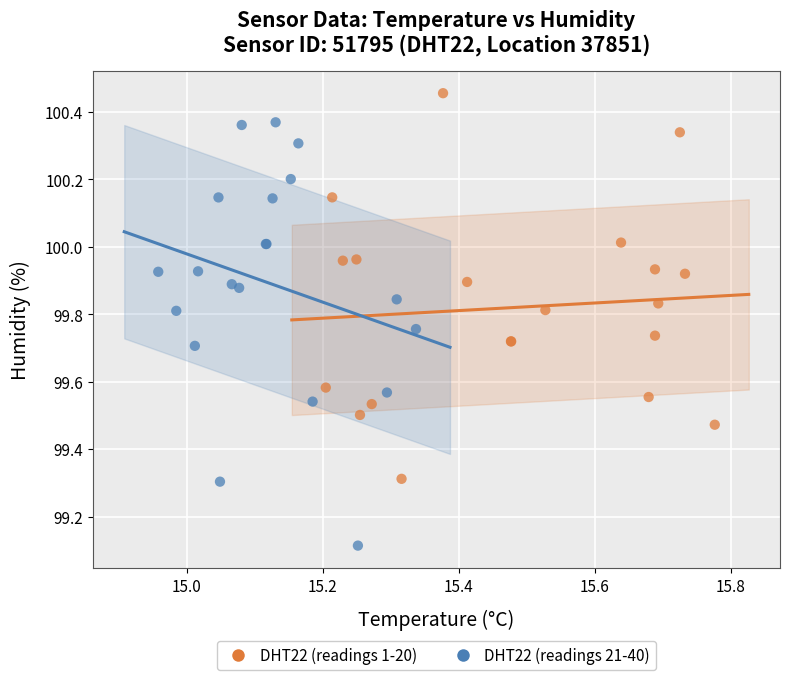

Which series contains the highest Y value?

DHT22 (readings 1-20)